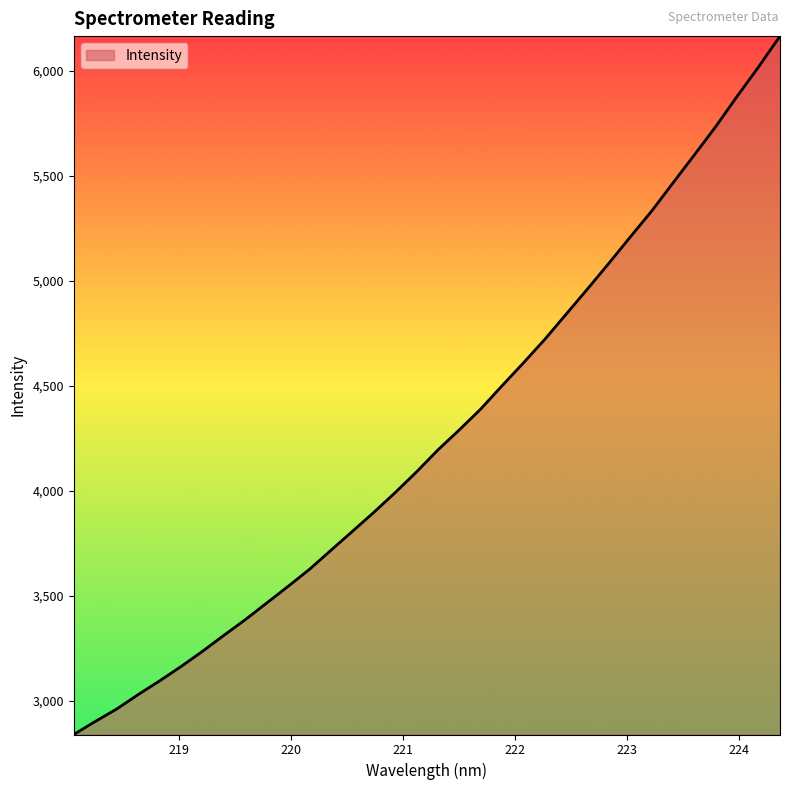

Does the chart display data point markers on the line(s)?

No